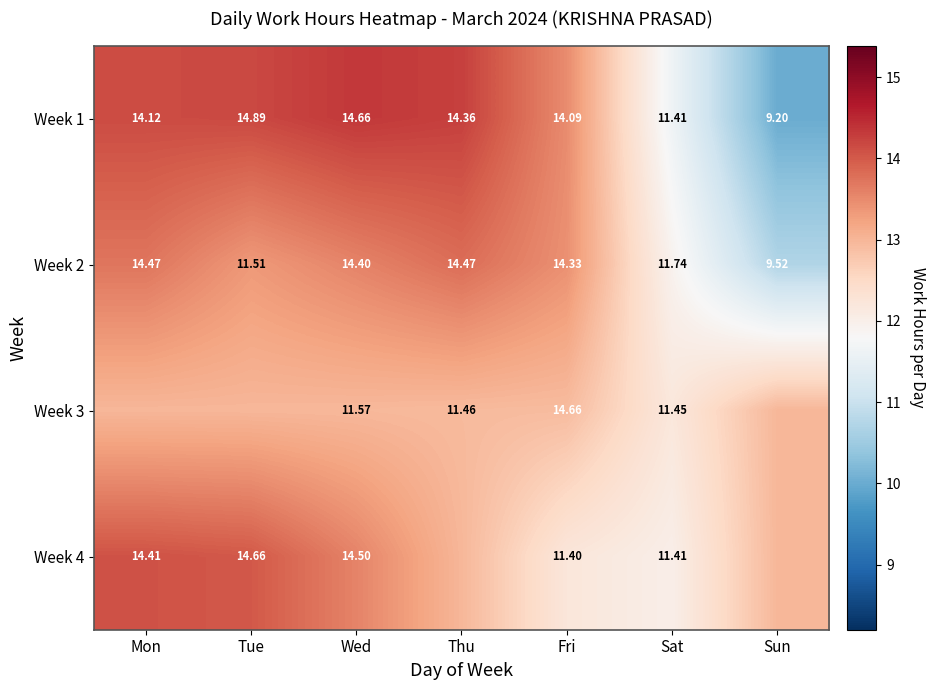

Where is Week 1 nearest to the value 12?

Sat